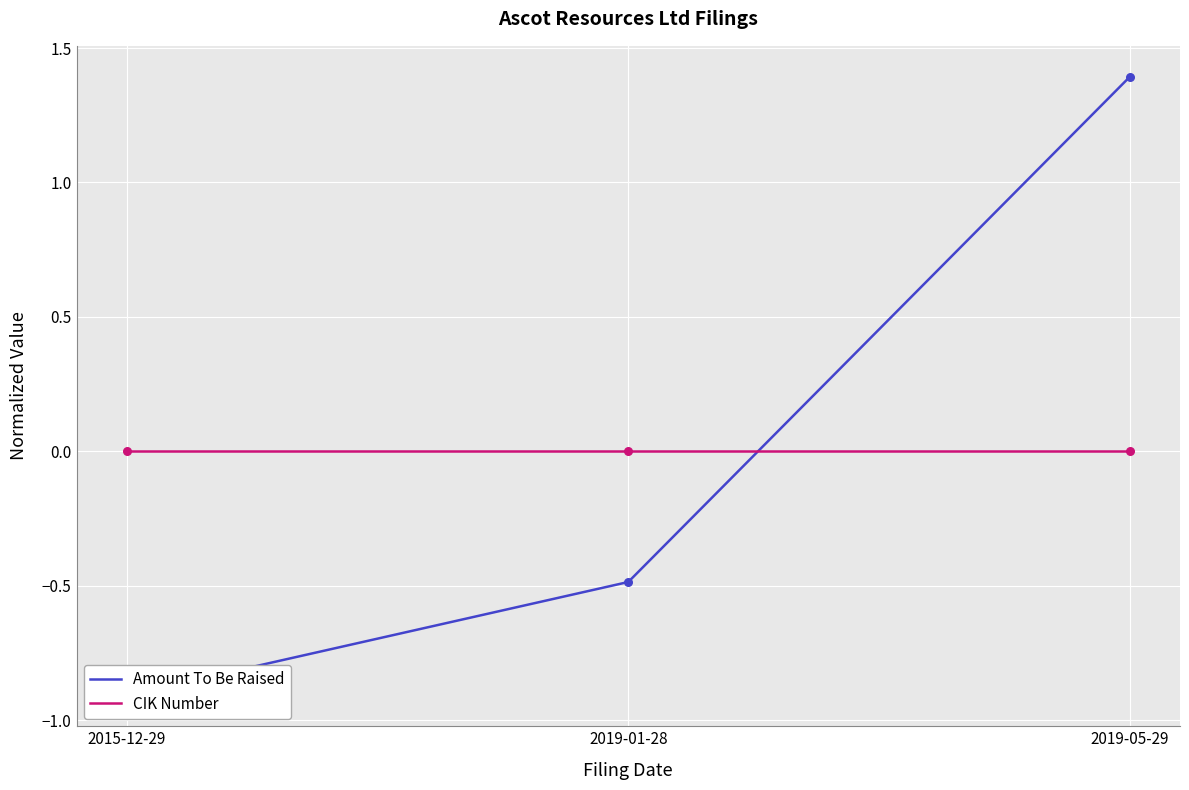

What are all the series names shown in the legend?

Amount To Be Raised, CIK Number